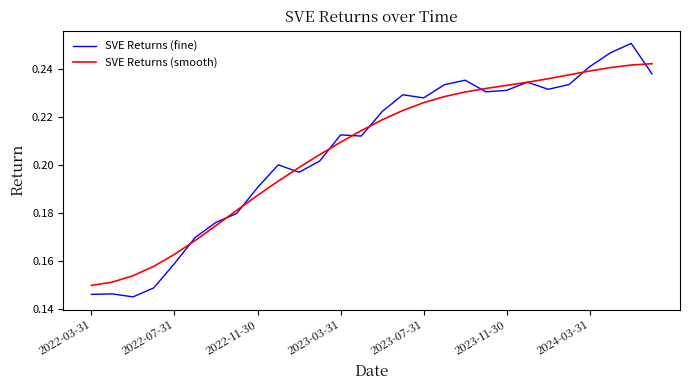

At how many categories does at least one series exceed 0?

28